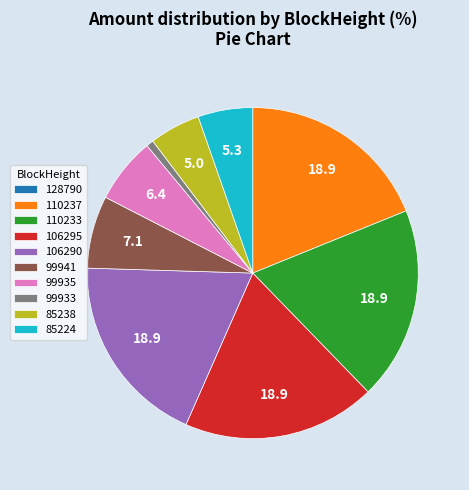

Which has a higher value, 85224 or 110237?

110237